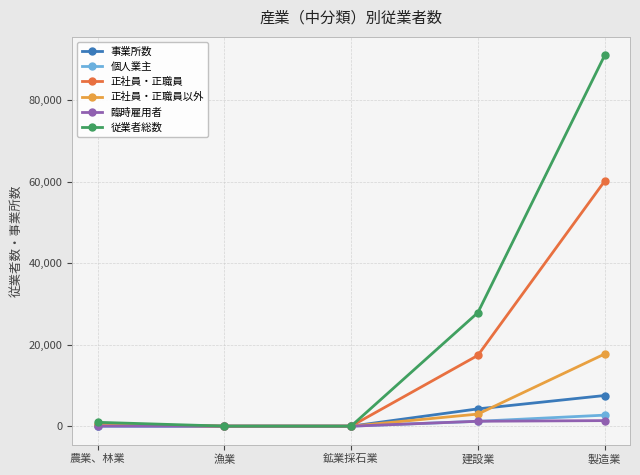

At which category is the sum across all series the highest?

製造業